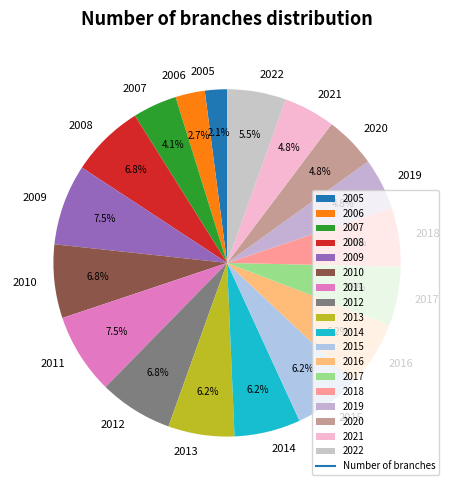

How many slices are in this pie chart?

18